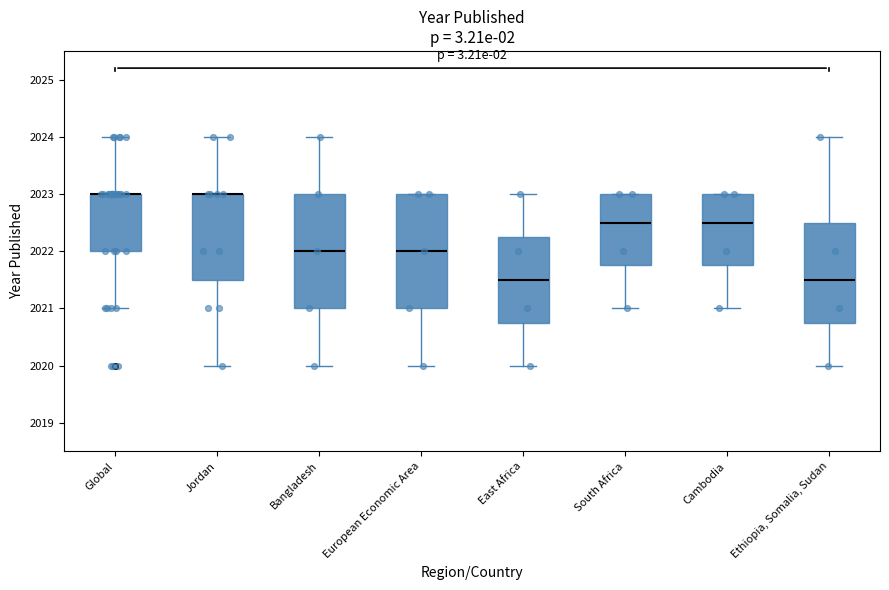

Where does the upper whisker of the box for Global end on the y-axis? The values are not printed on the chart, so give them approximately, as read against the axis.

2024.0